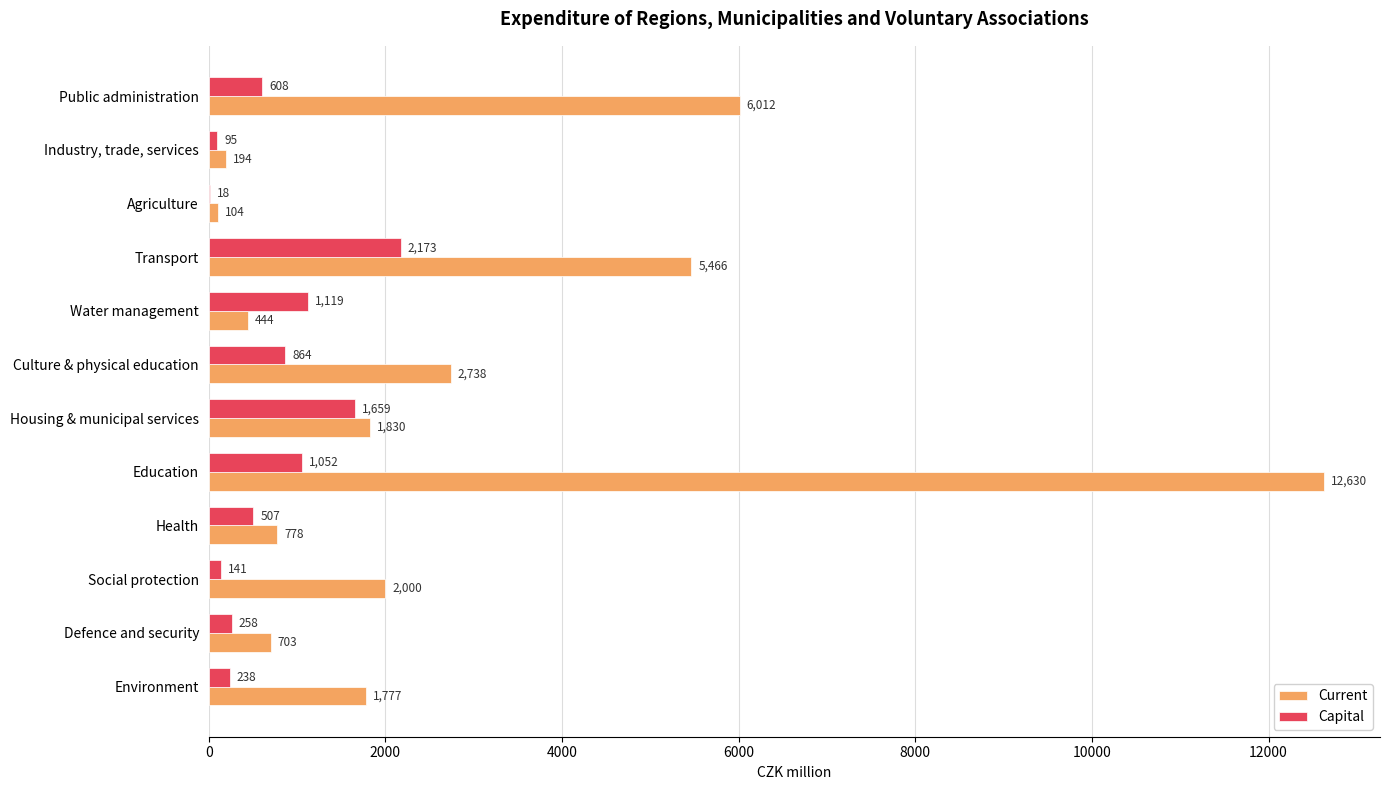

Which series changed the most between Industry, trade, services and Health?

Current